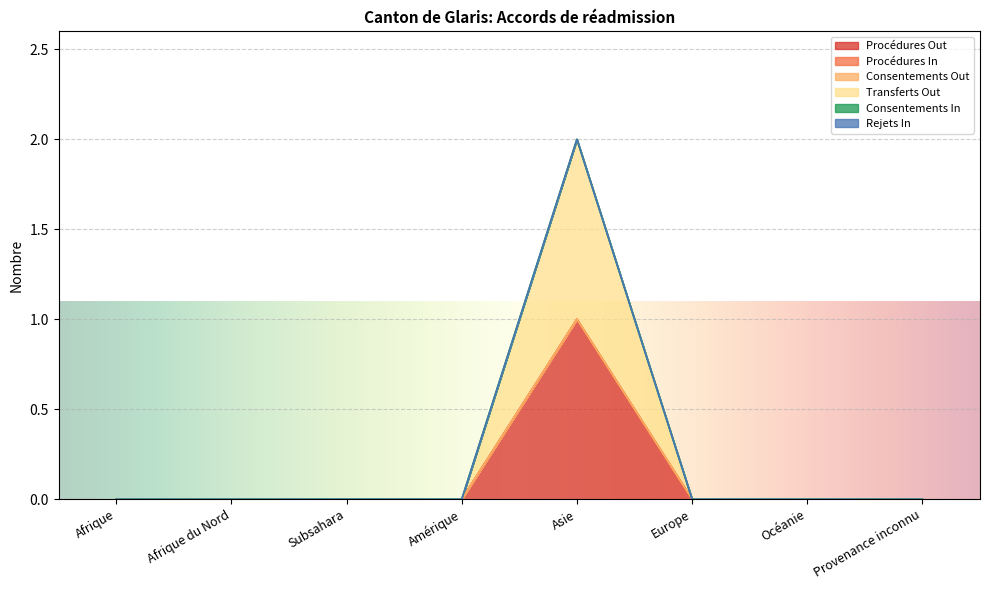

True or false: Procédures Out has more than 2 points higher than both neighbors.

False